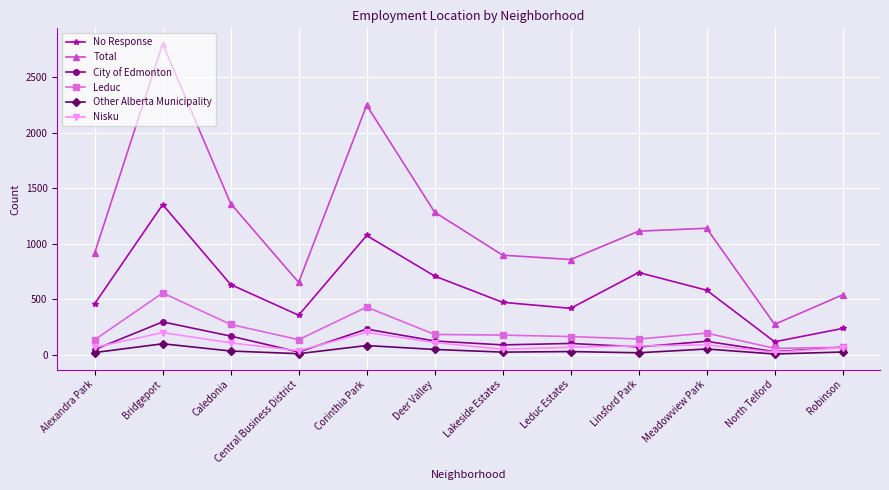

Where is City of Edmonton nearest to the value 161?

Caledonia